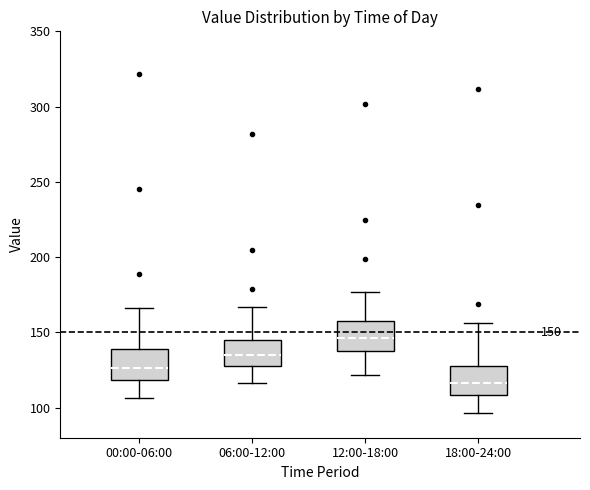

Which box has the lowest median line?

18:00-24:00